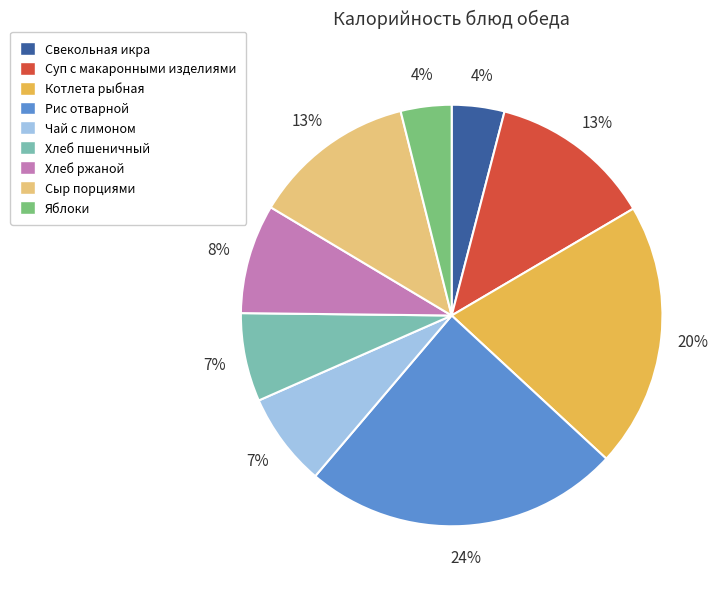

To the nearest percent, what portion does Сыр порциями represent?

13%